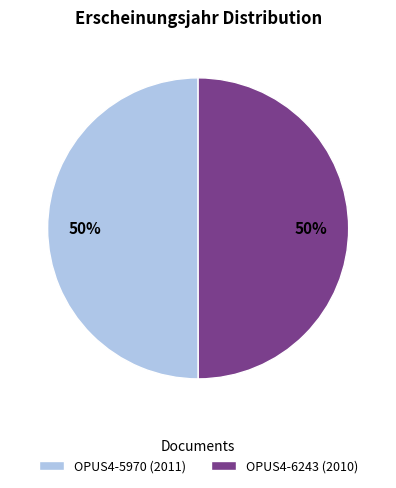

To the nearest percent, what is the combined percentage of OPUS4-5970 and OPUS4-6243?

100%